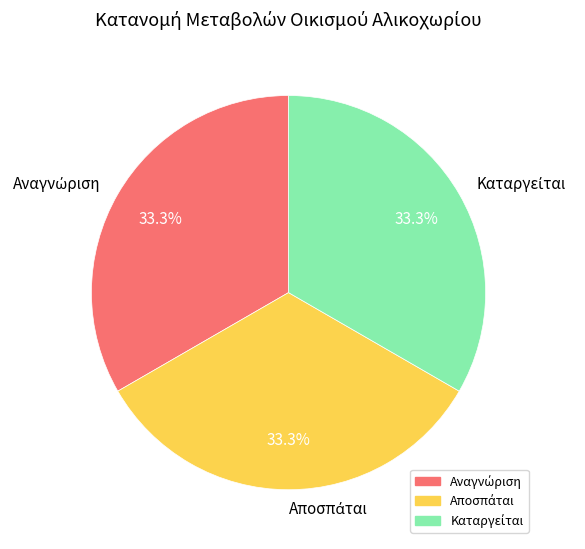

Is there any slice that represents more than half of the pie?

No